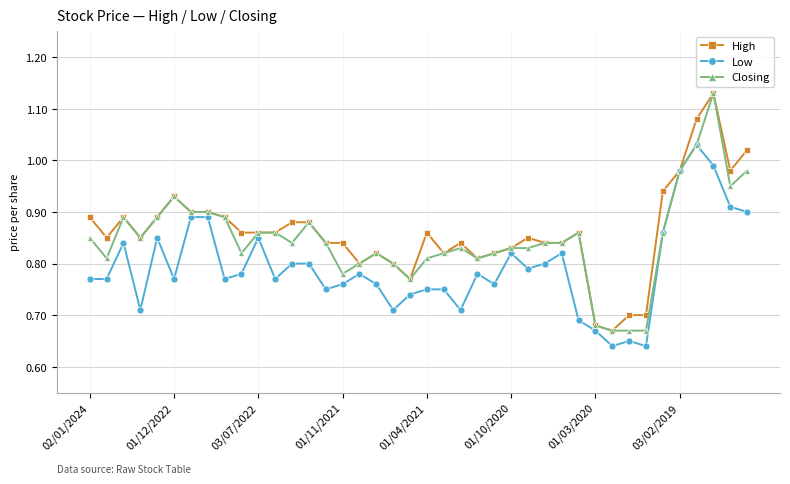

True or false: Low has more than 1 points higher than both neighbors.

True